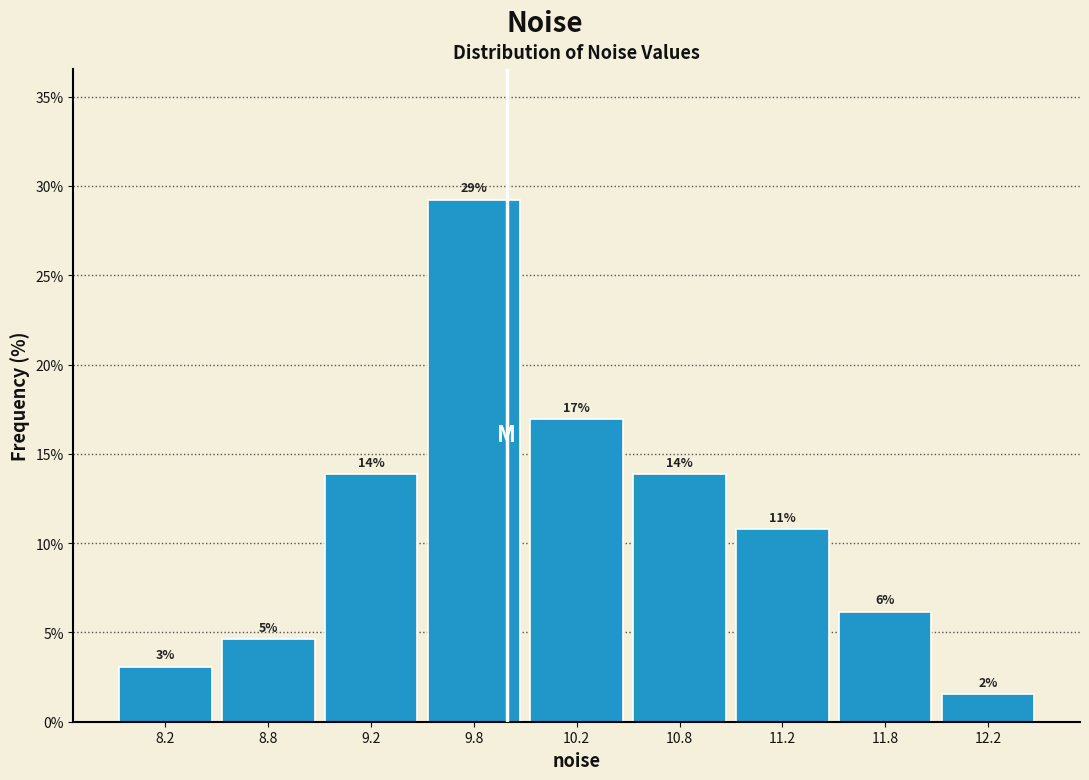

Does the chart contain any negative values?

No